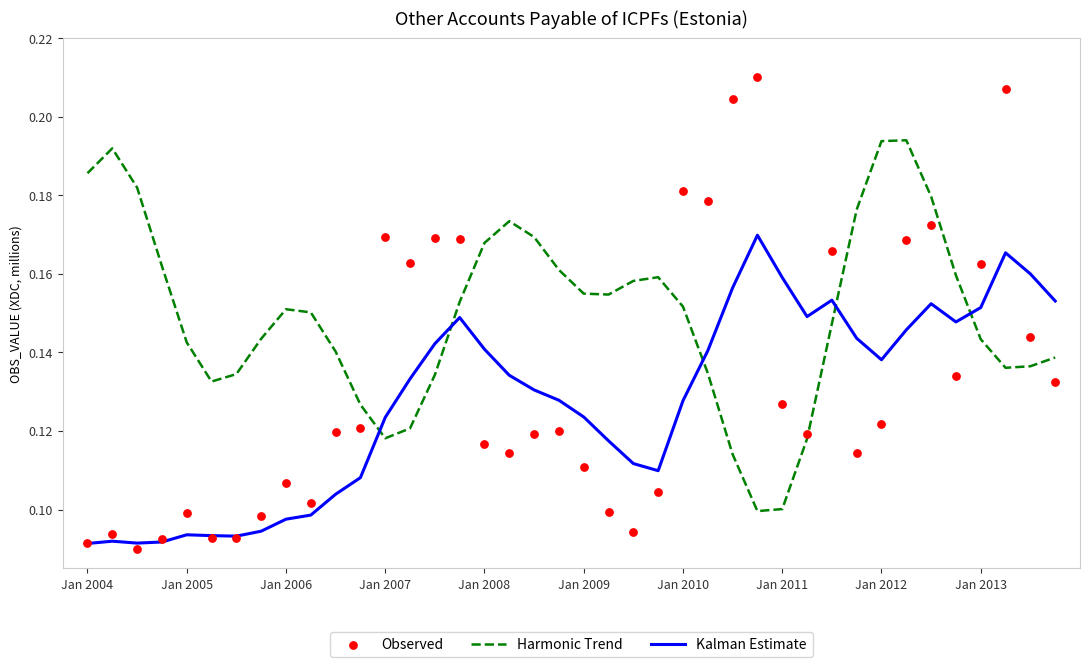

At which category is the sum across all series the highest?

37